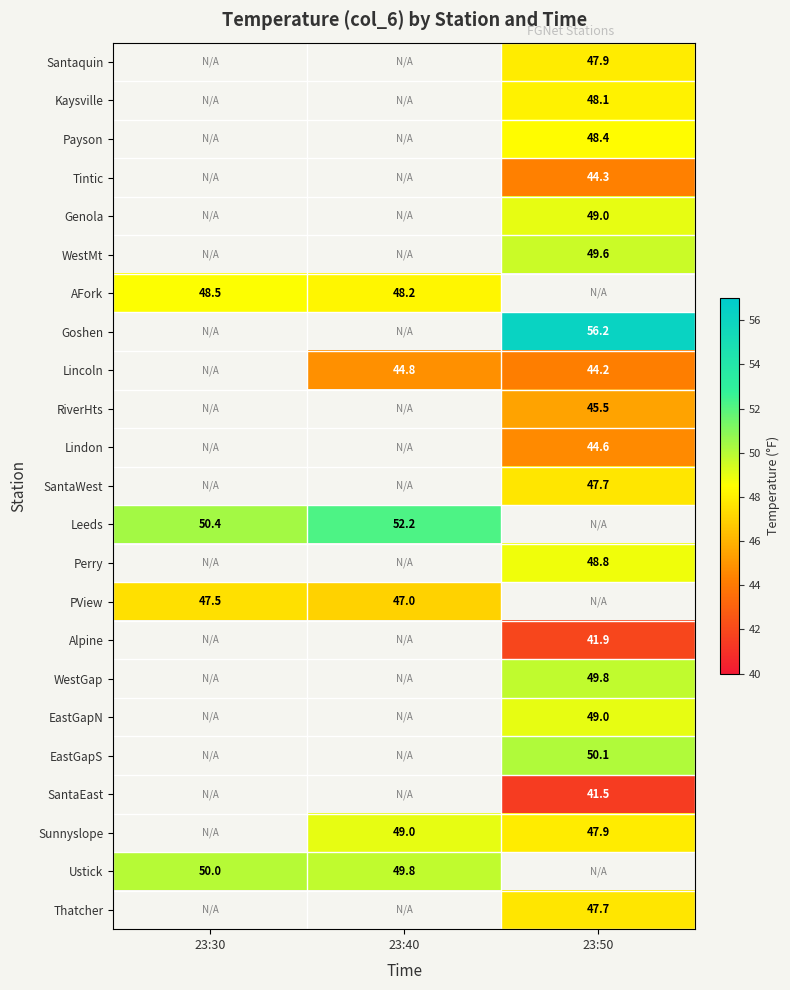

The Payson series shows 48.4 at 23:50. True or false?

True